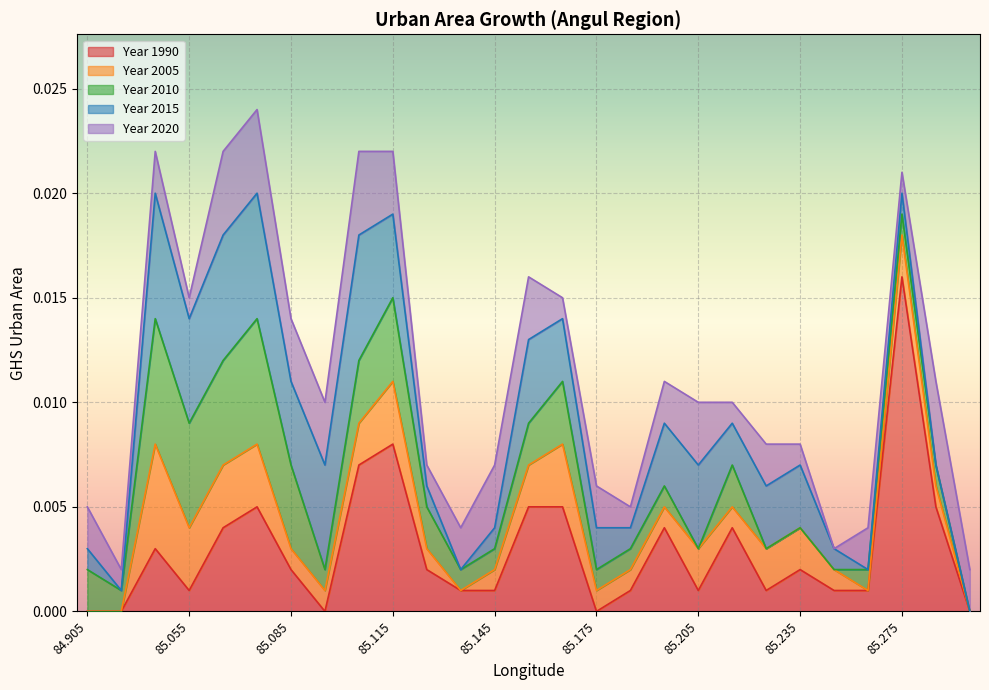

Which category has the highest value in the Year 1990 series?

85.275